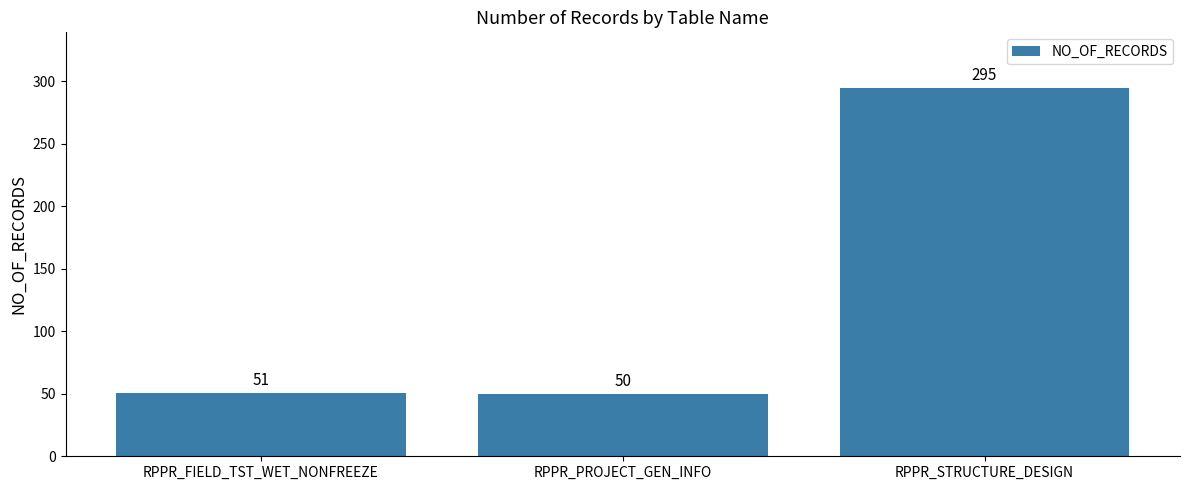

How many values are below 51?

1